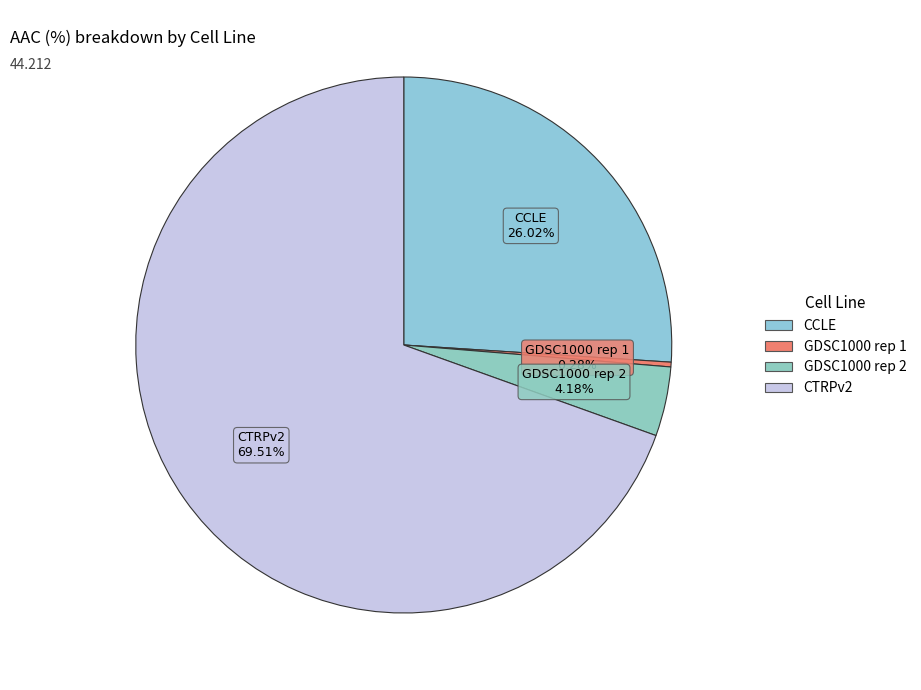

How many slices are in this pie chart?

4